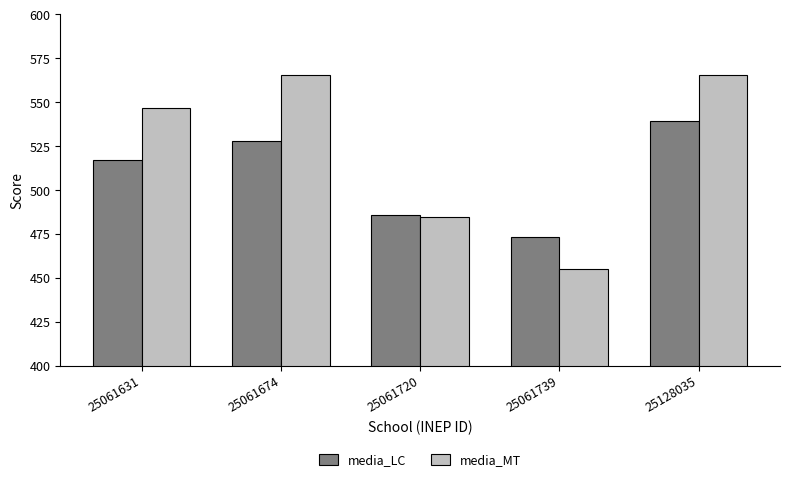

At which label is media_LC closest to 506?

25061631